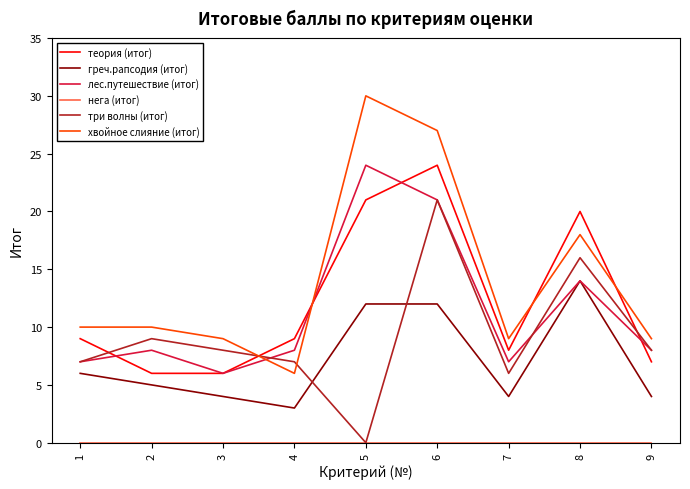

Which series has the largest total across all categories?

хвойное слияние (итог)